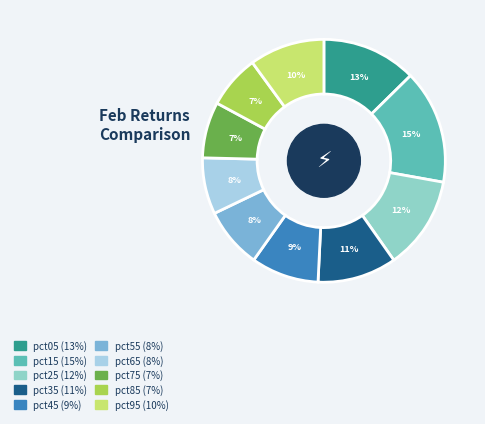

Which has a higher value, pct45 or pct95?

pct95